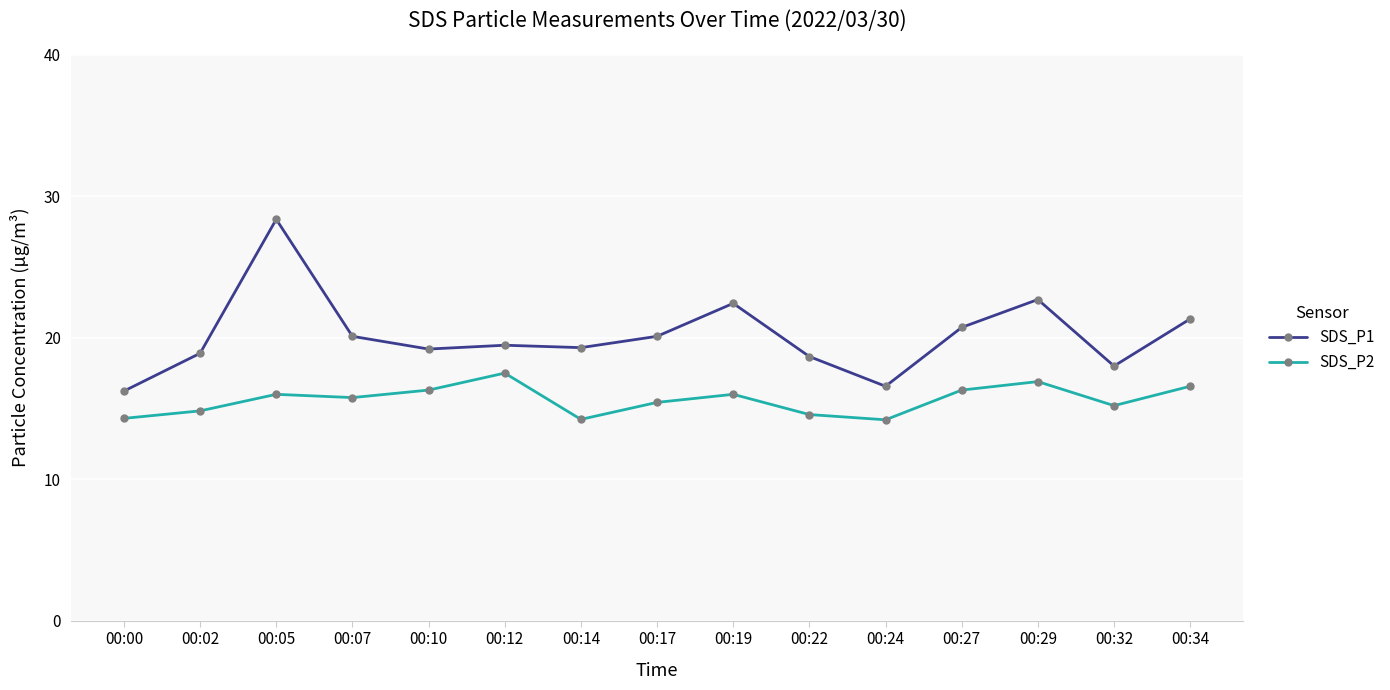

True or false: SDS_P1 and SDS_P2 cross at least once.

False